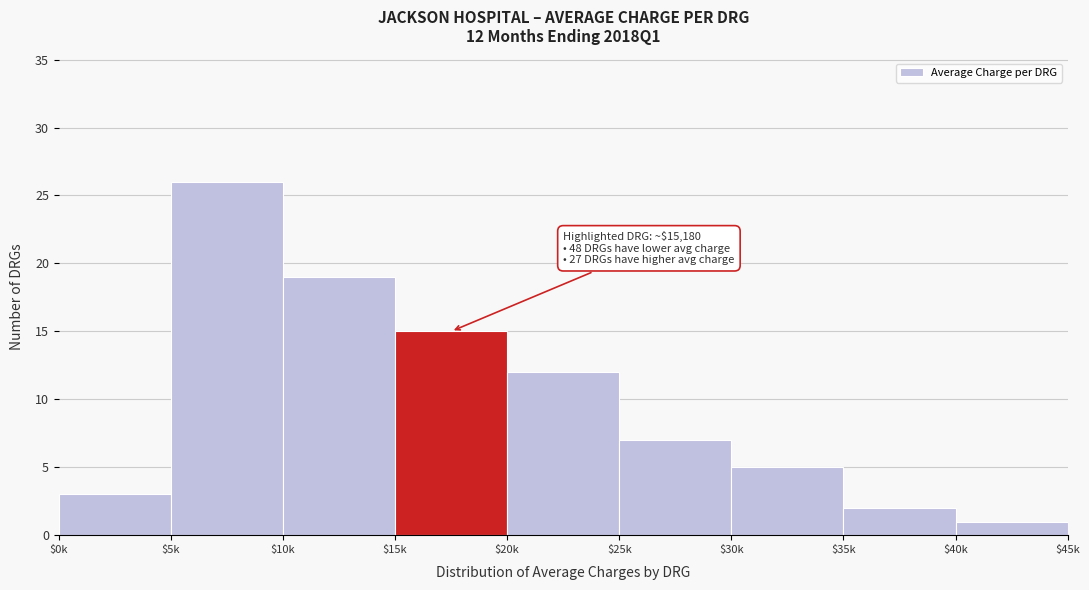

Reading right to left, list all the values displayed in this chart.

1	2	5	7	12	15	19	26	3